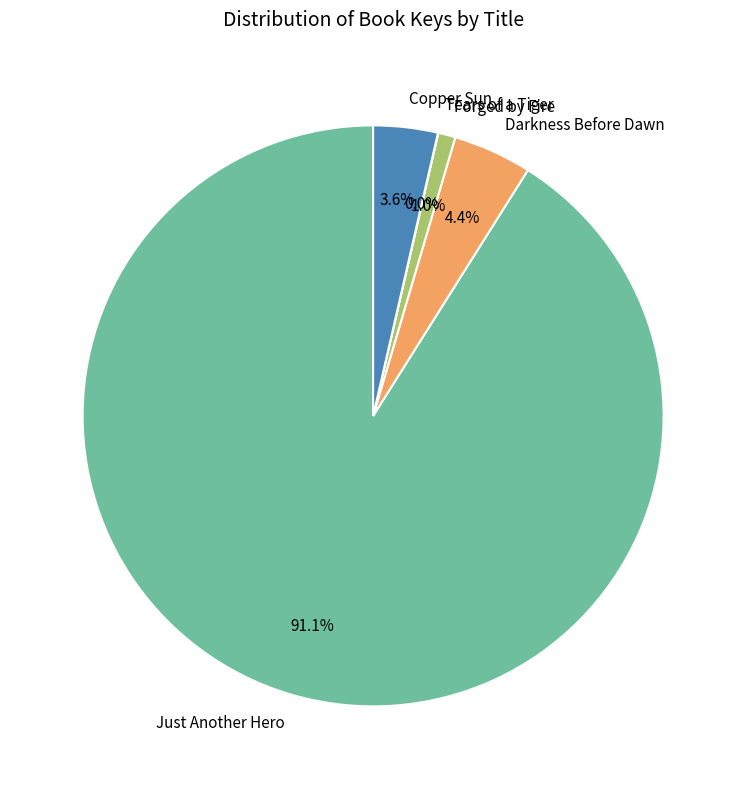

Does Just Another Hero account for over 50% of the chart?

Yes